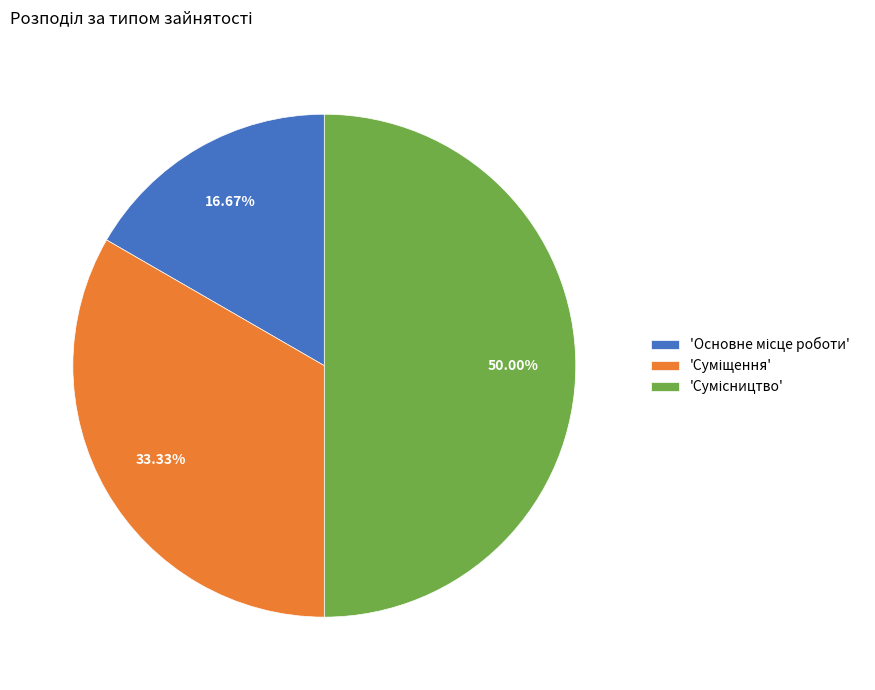

Is there any slice that represents more than half of the pie?

No